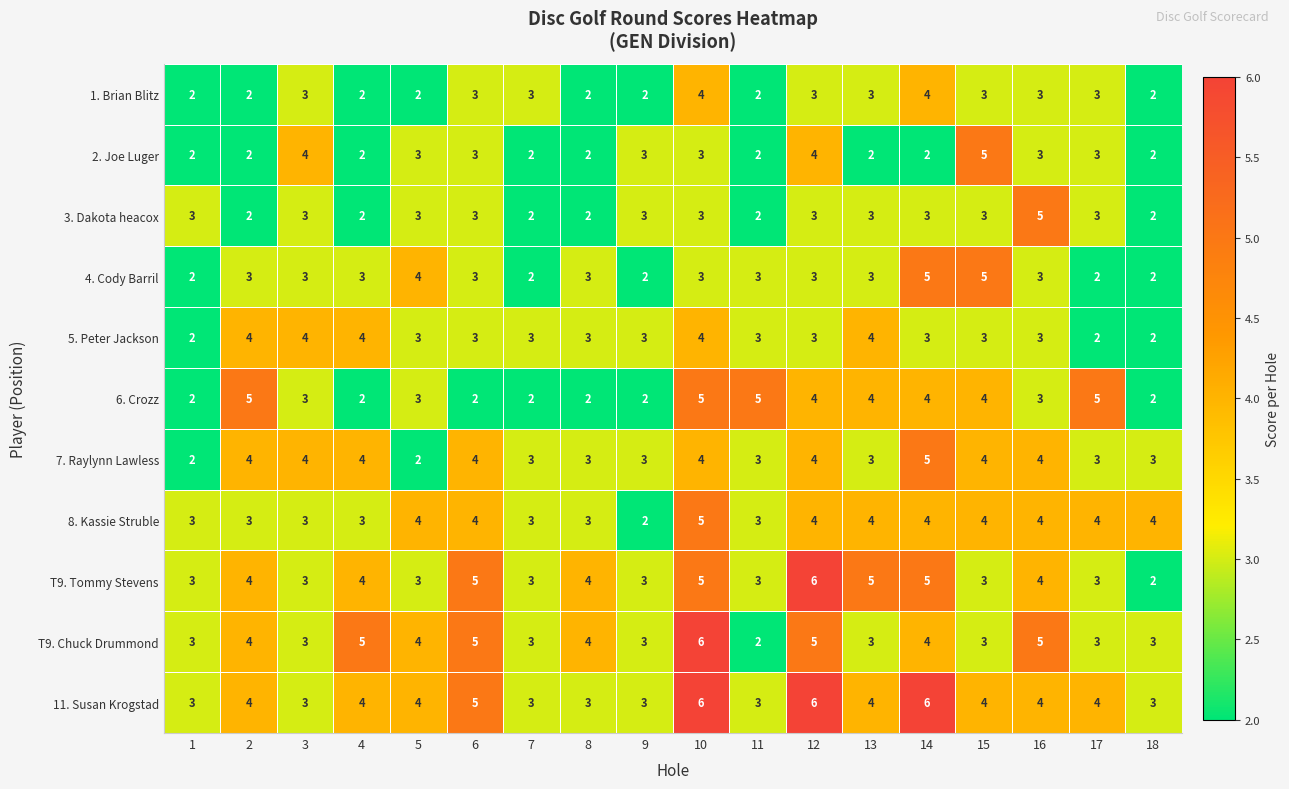

What value does the 3. Dakota heacox series have at 6?

3